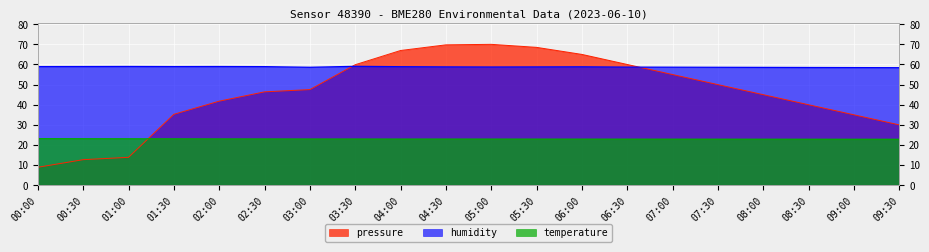

What is the label of the 6th point from the right?

07:00